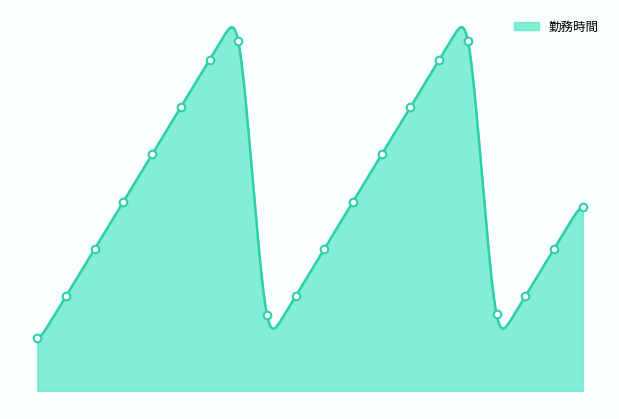

What is the ratio of the value at t to the value at n?

0.6